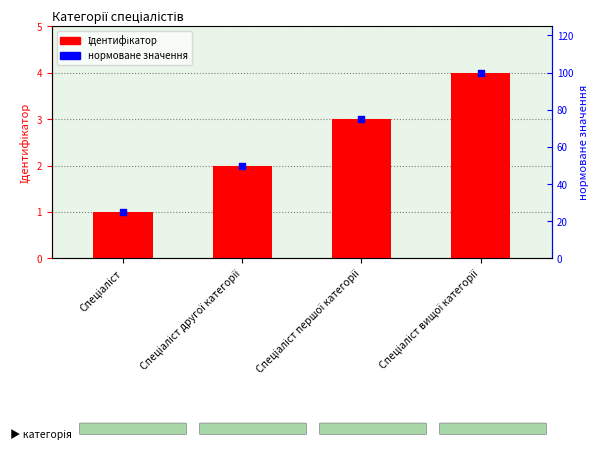

What is the change in value from Спеціаліст першої категорії to Спеціаліст вищої категорії?

+1